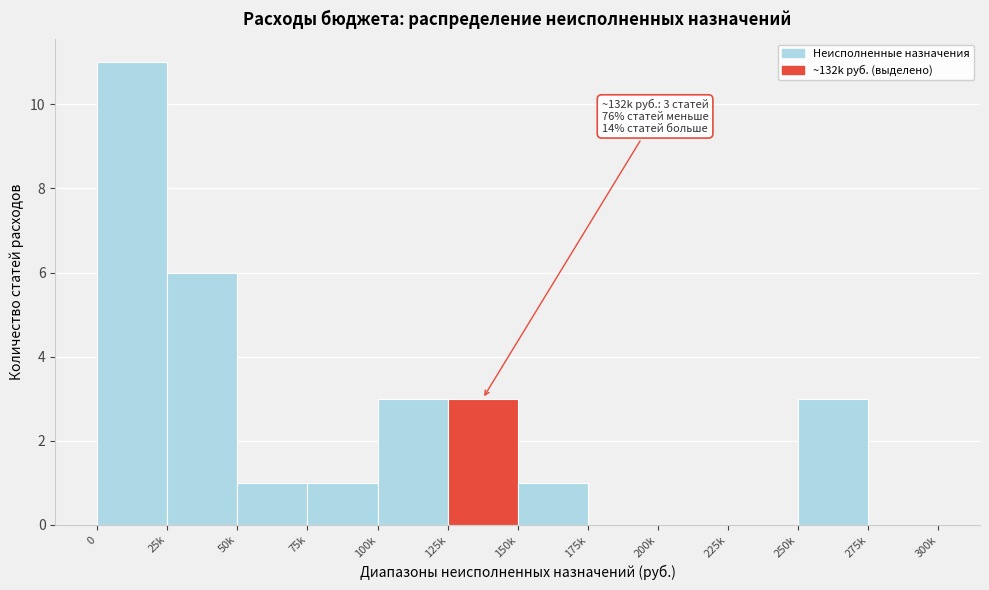

Reading left to right, what are all the values shown in this chart?

0=11	25k=6	50k=1	75k=1	100k=3	125k=3	150k=1	175k=0	200k=0	225k=0	250k=3	275k=0